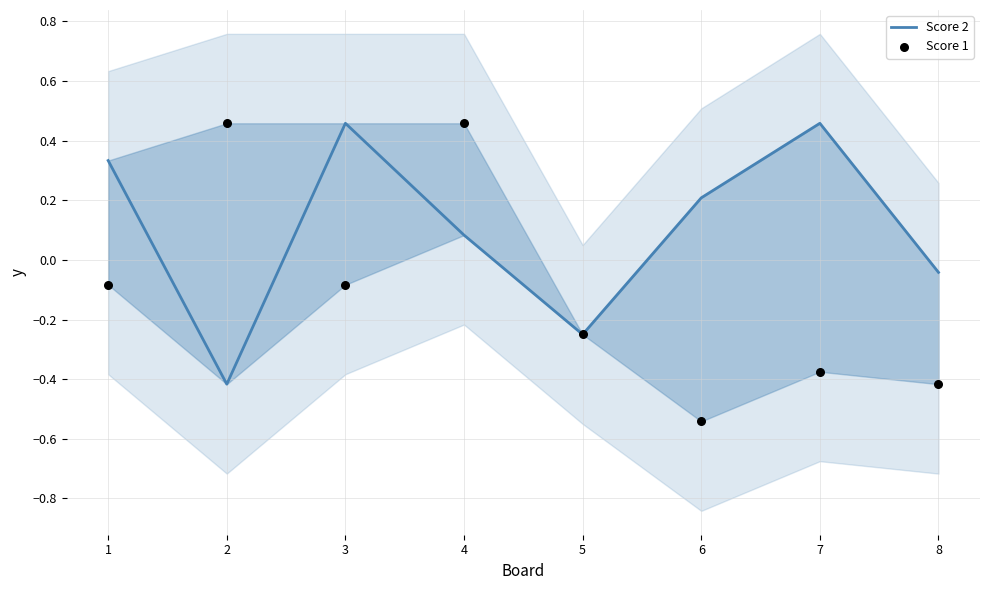

At how many categories does at least one series exceed 0?

6